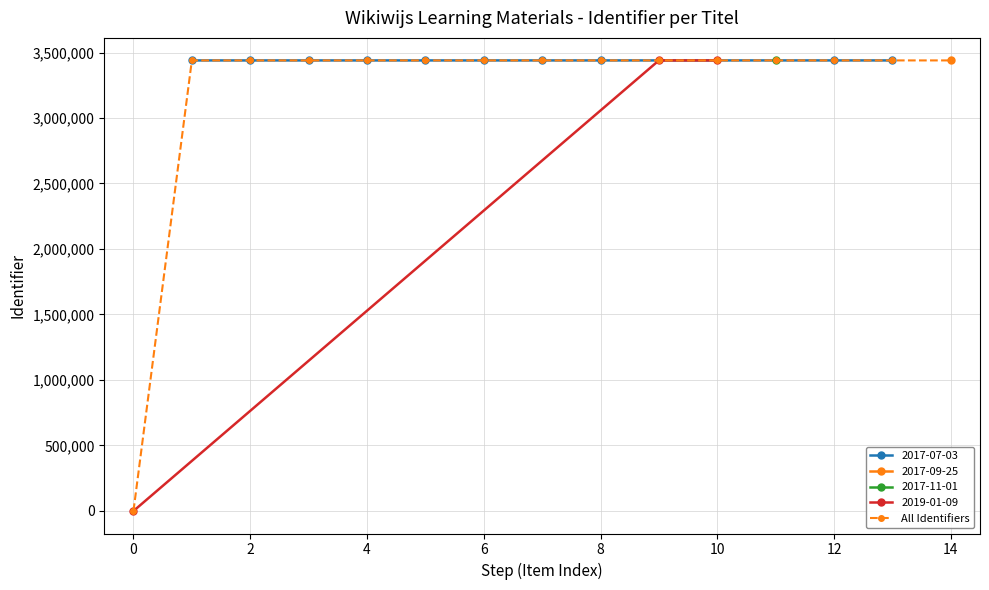

How many values in All Identifiers are above zero?

14